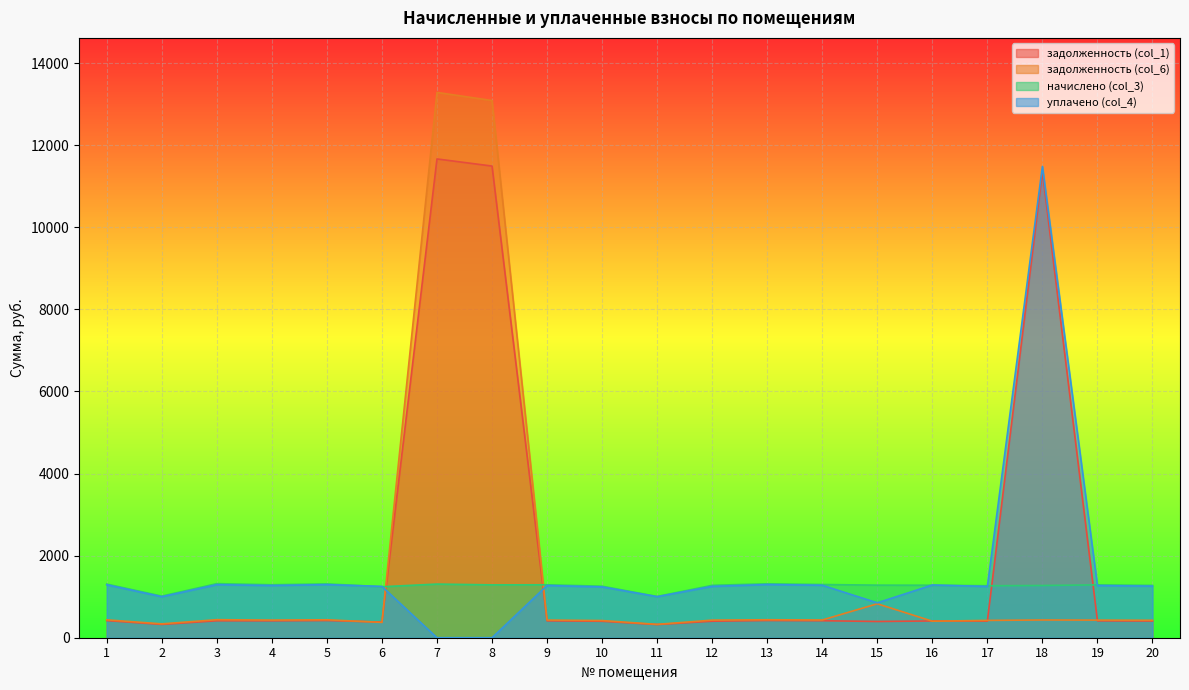

Which series has the widest spread of values?

задолженность (col_6)